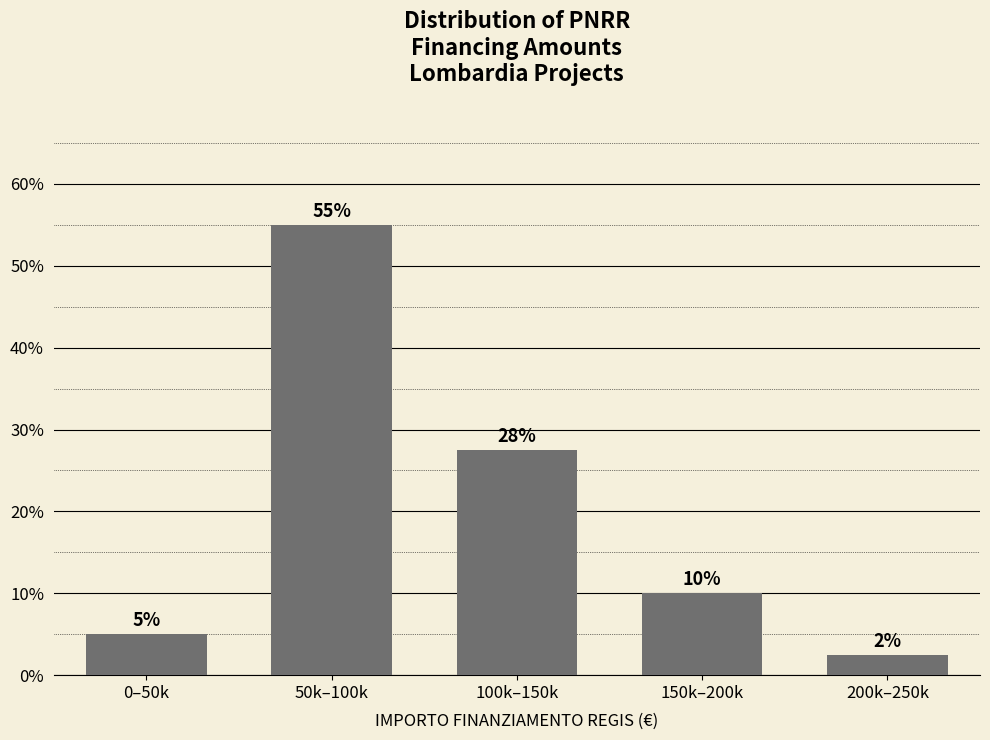

Is it true that the value at 50k–100k is 77.4?

False